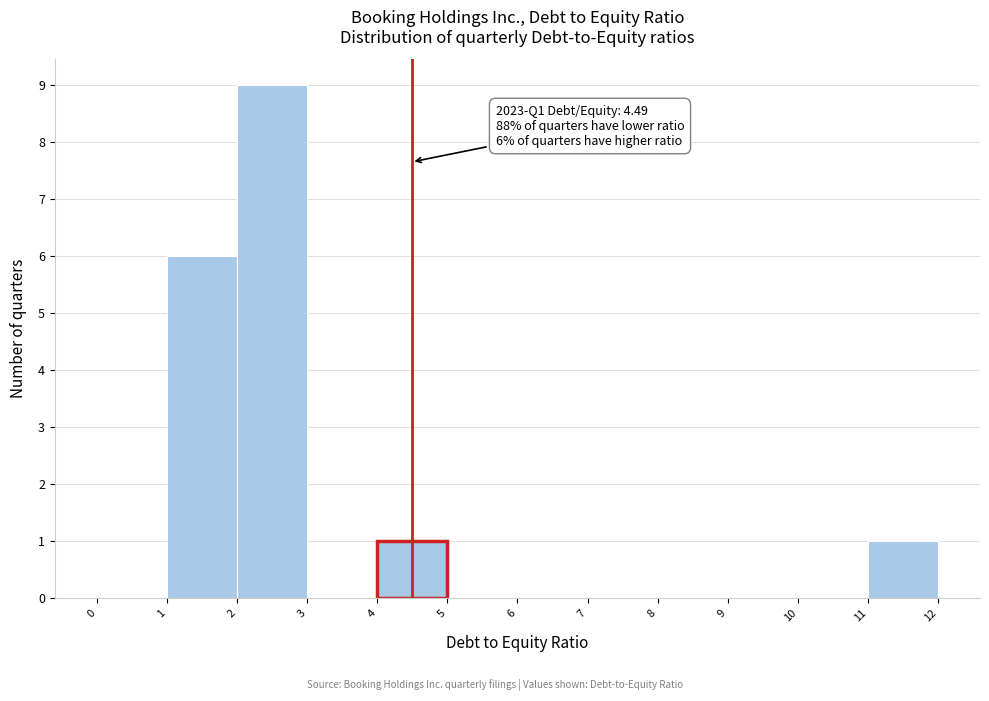

Over which range of the x-axis is the bar tallest?

2 to 3